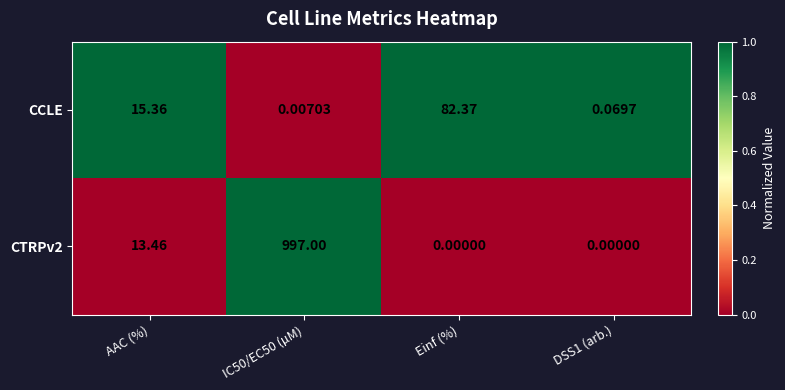

Is the value of CTRPv2 at AAC (%) greater than the value of CCLE at AAC (%)?

No